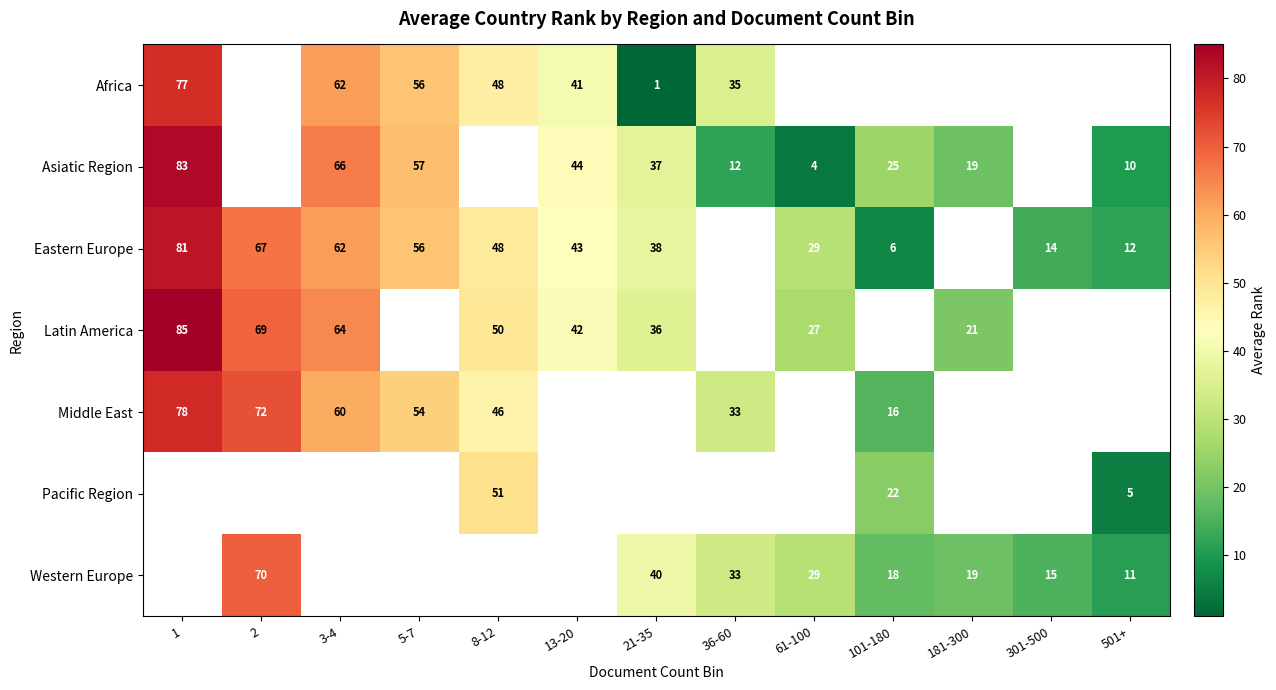

The Middle East series shows 54 at 5-7. True or false?

True